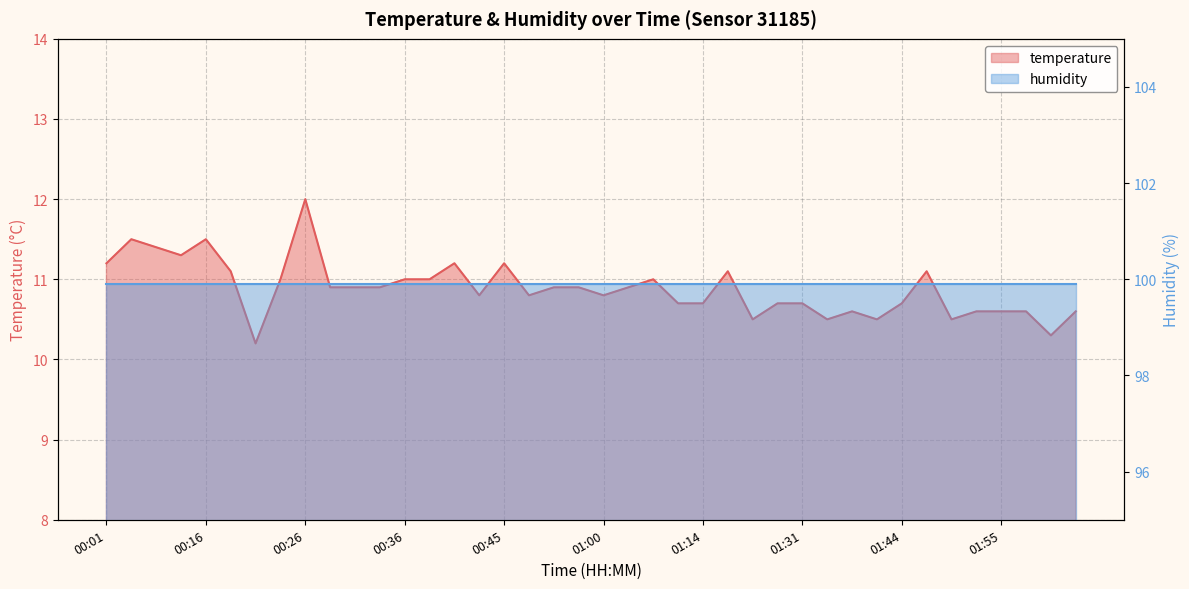

What is the difference between the values at 01:57 and 01:28?

0.1